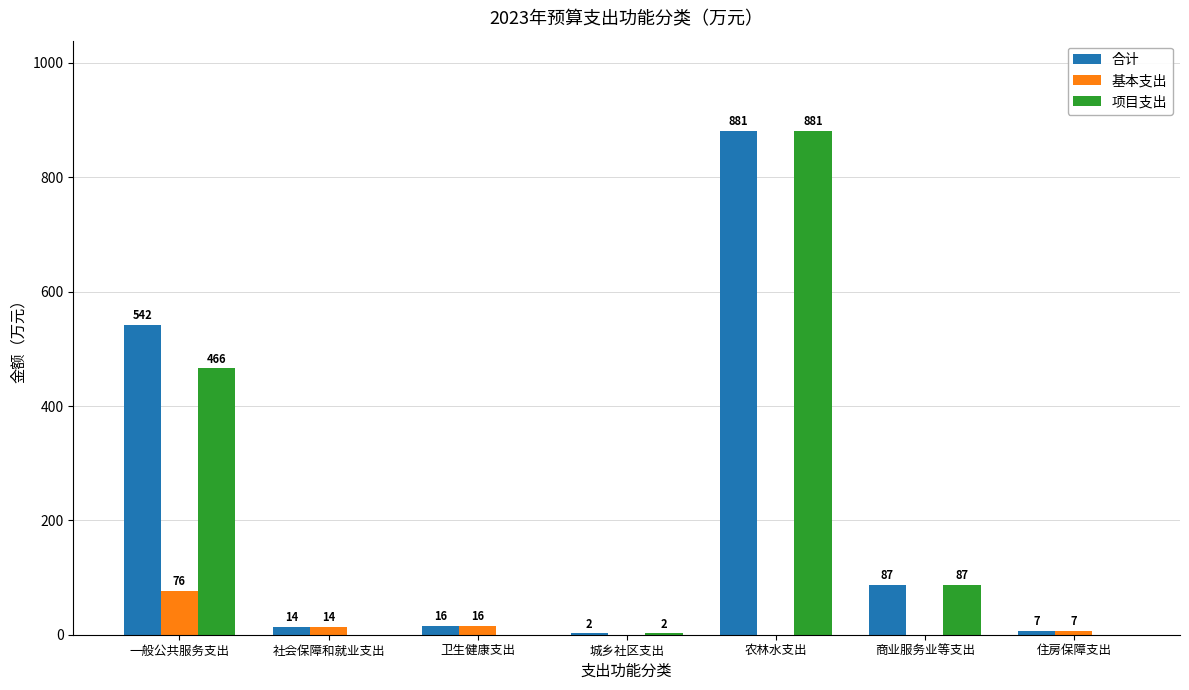

Count the number of categories in the chart.

7